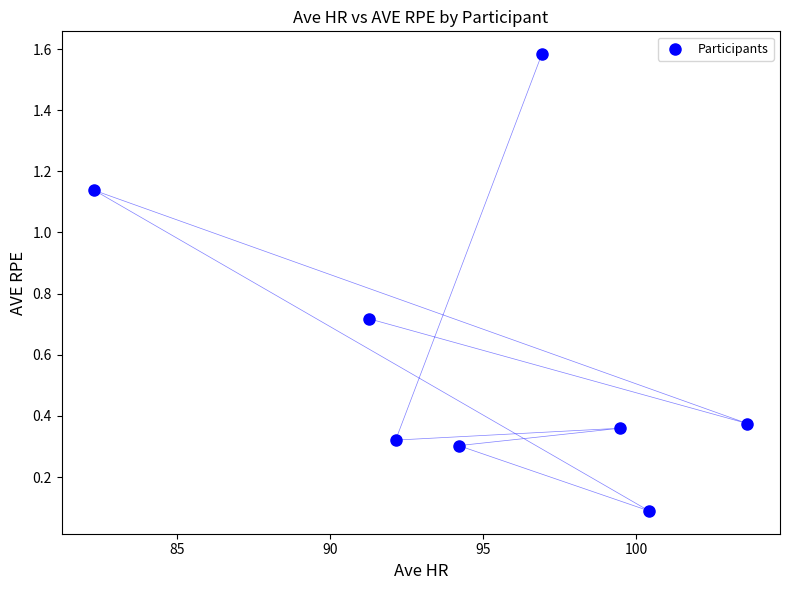

What is the range of X values (max minus min)?

21.3